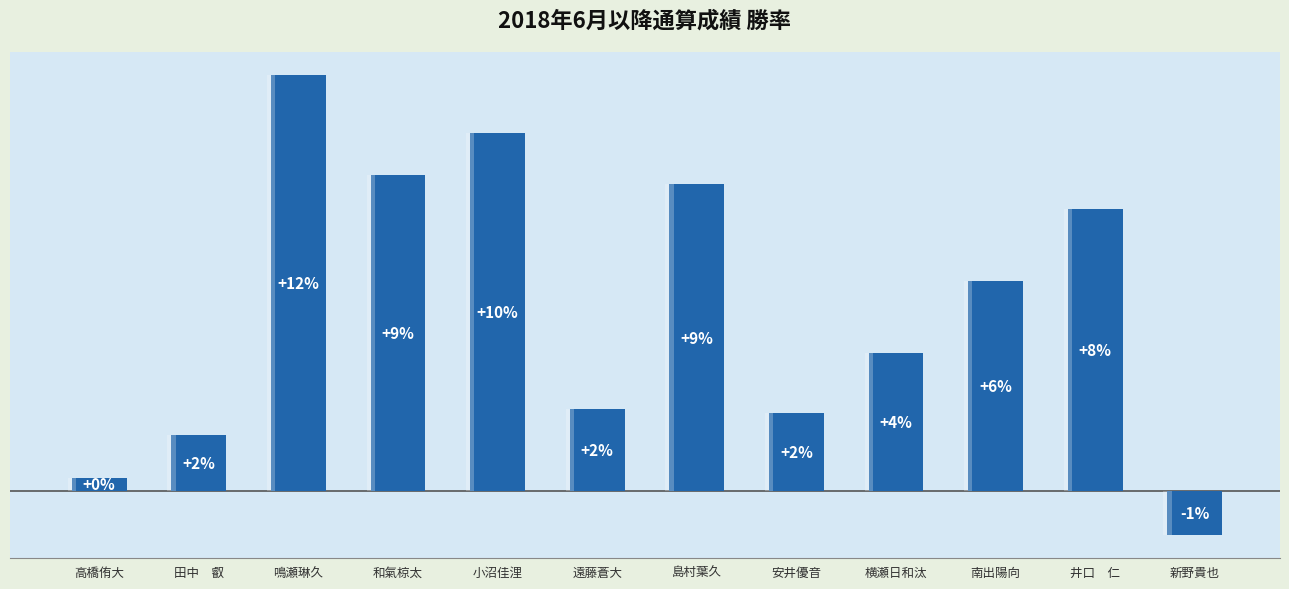

Which label corresponds to the smallest value in the chart?

新野貴也